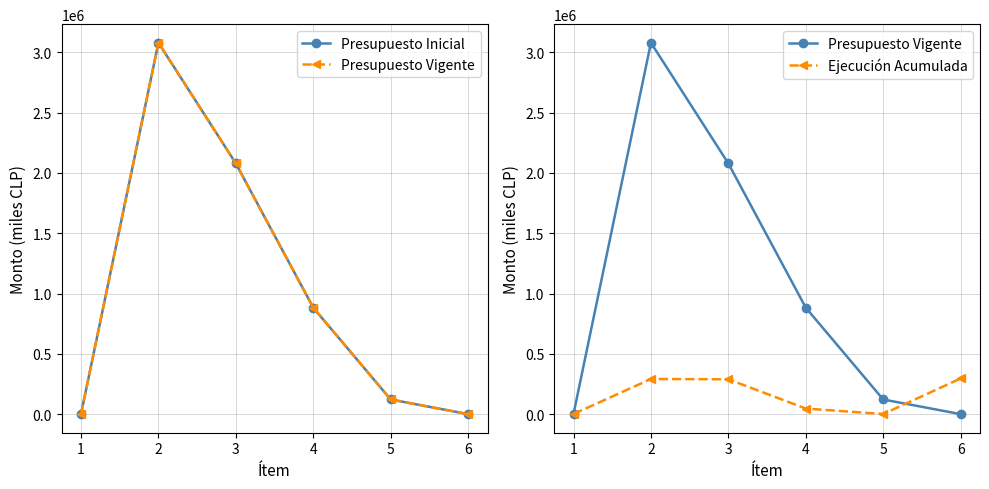

What is the minimum value for Presupuesto Vigente?

10